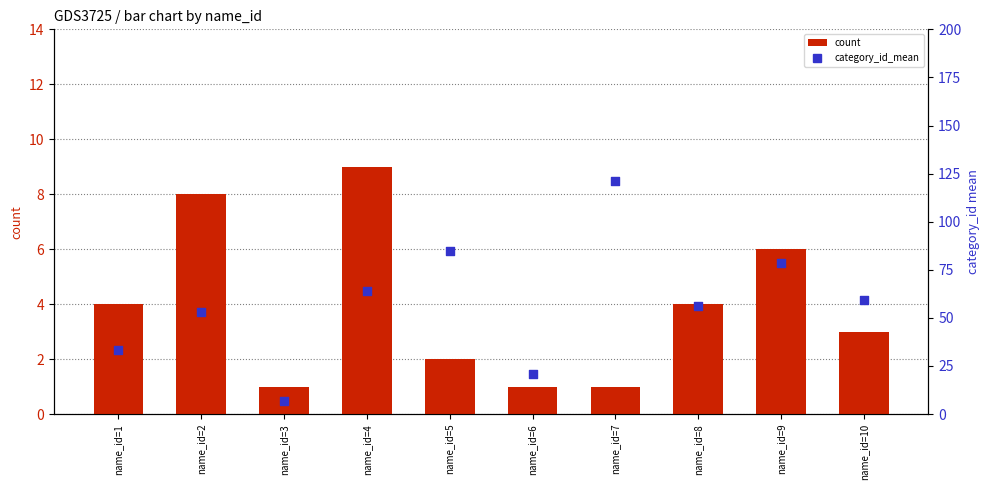

Which series contains the highest Y value?

category_id_mean